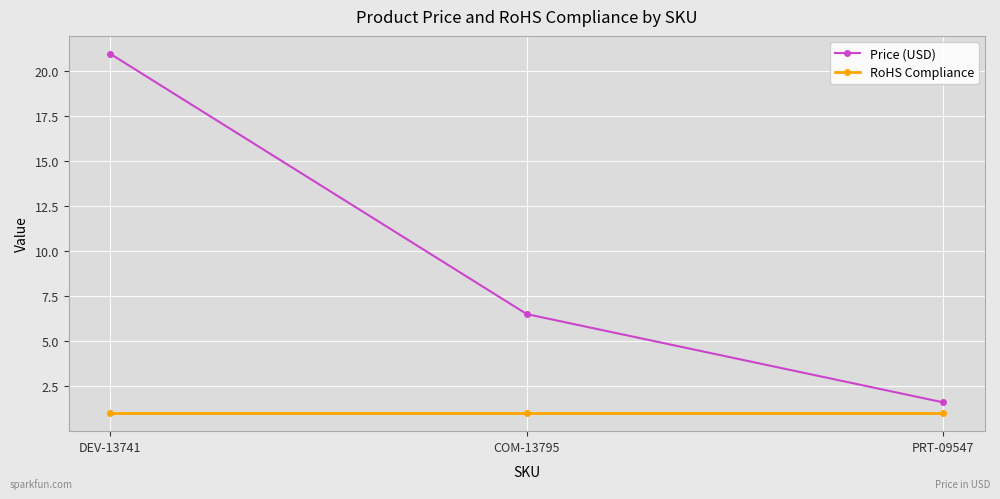

What is the approximate value of RoHS Compliance at COM-13795?

1.0